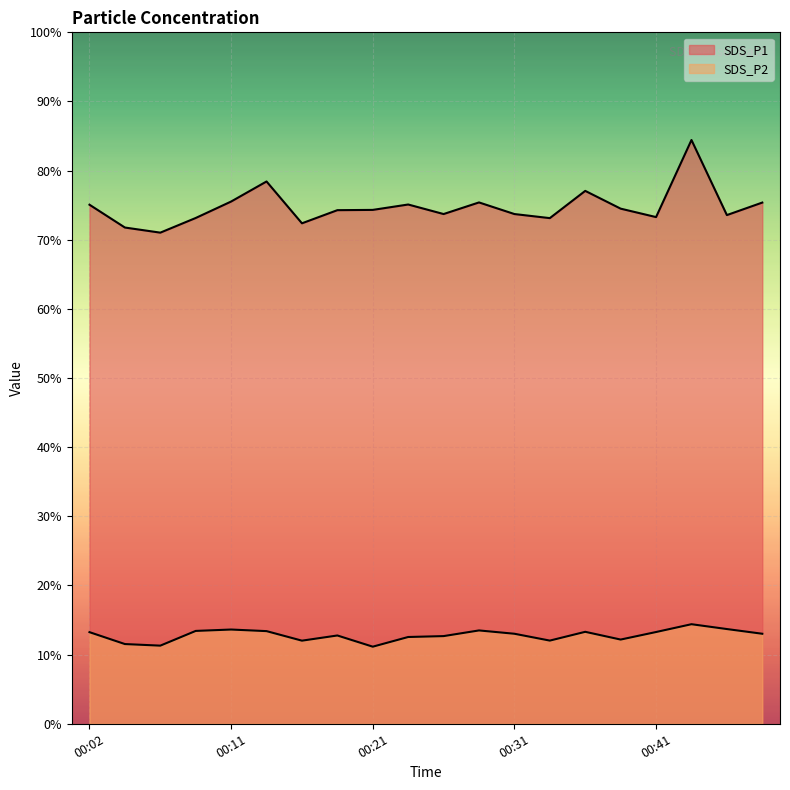

How many values in the SDS_P2 series are below 13?

9